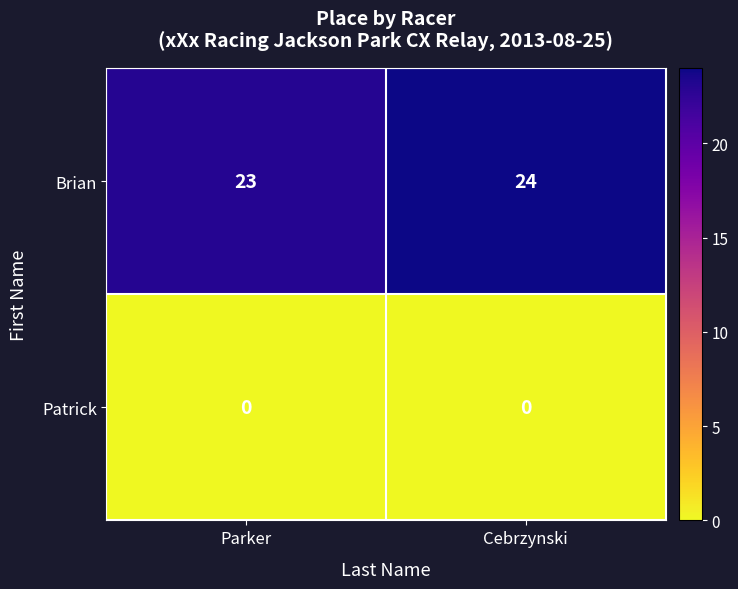

At Cebrzynski, list the series in order from largest to smallest.

Brian, Patrick